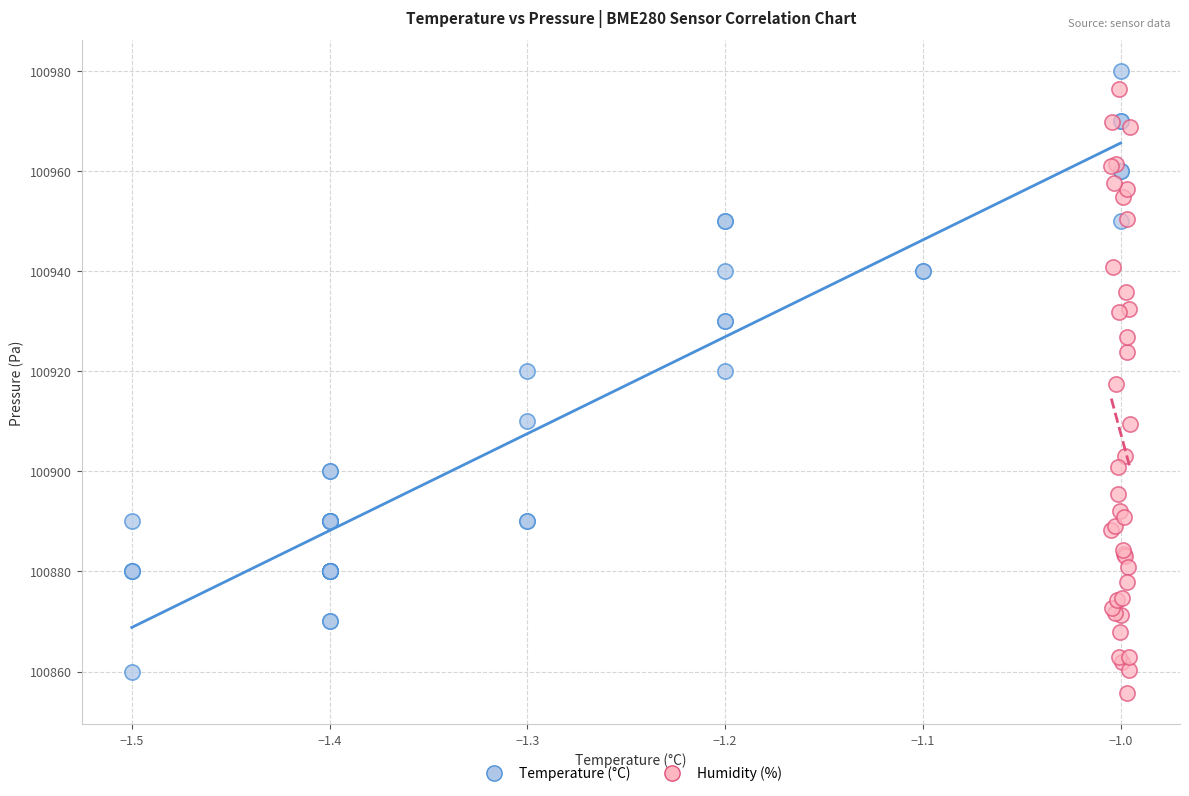

Which series contains the lowest Y value?

Humidity (%)